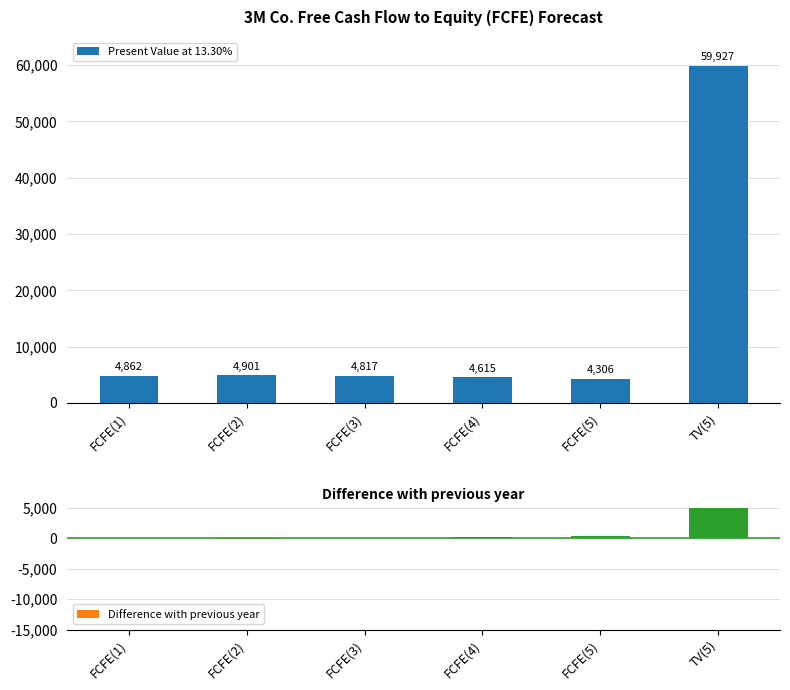

Reading right to left, transcribe all the data shown in this chart.

Present Value at 13.30%: 59927	4306	4615	4817	4901	4862
Difference with previous year: 55621	291	202	84	-84	-44